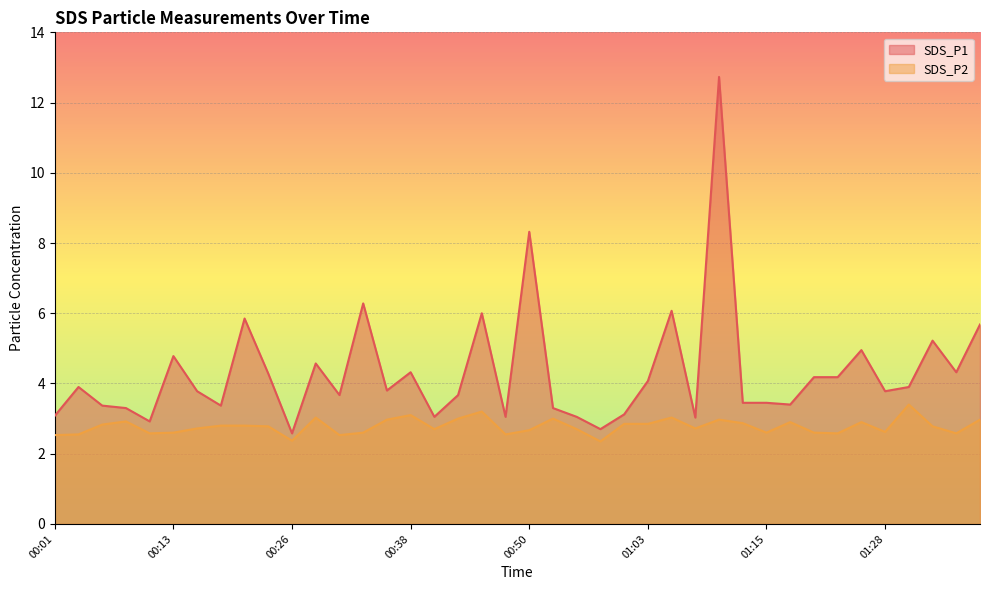

Reading left to right, extract all data points from this chart.

SDS_P1: 3.1	3.9	3.4	3.3	2.9	4.8	3.8	3.4	5.8	4.3	2.6	4.6	3.7	6.3	3.8	4.3	3.0	3.7	6.0	3.0	8.3	3.3	3.0	2.7	3.1	4.1	6.1	3.0	12.7	3.5	3.5	3.4	4.2	4.2	5.0	3.8	3.9	5.2	4.3	5.7
SDS_P2: 2.5	2.5	2.8	2.9	2.6	2.6	2.7	2.8	2.8	2.8	2.4	3.0	2.5	2.6	3.0	3.1	2.7	3.0	3.2	2.5	2.7	3.0	2.7	2.4	2.9	2.9	3.0	2.7	3.0	2.9	2.6	2.9	2.6	2.6	2.9	2.6	3.4	2.8	2.6	3.0